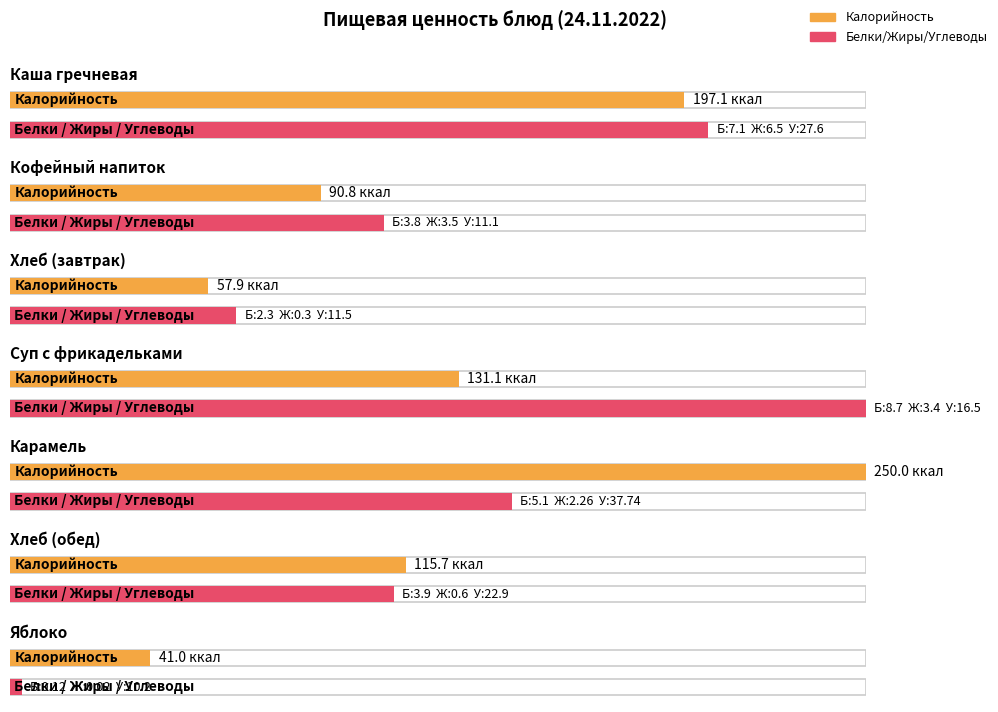

Reading left to right, extract all data points from this chart.

Калорийность: 197.1	90.8	57.9	131.1	250.0	115.7	41.0
Белки: 7.1	3.8	2.3	8.7	5.1	3.9	0.1
Жиры: 6.5	3.5	0.3	3.4	2.3	0.6	0.0
Углеводы: 27.6	11.1	11.5	16.5	37.7	22.9	10.2